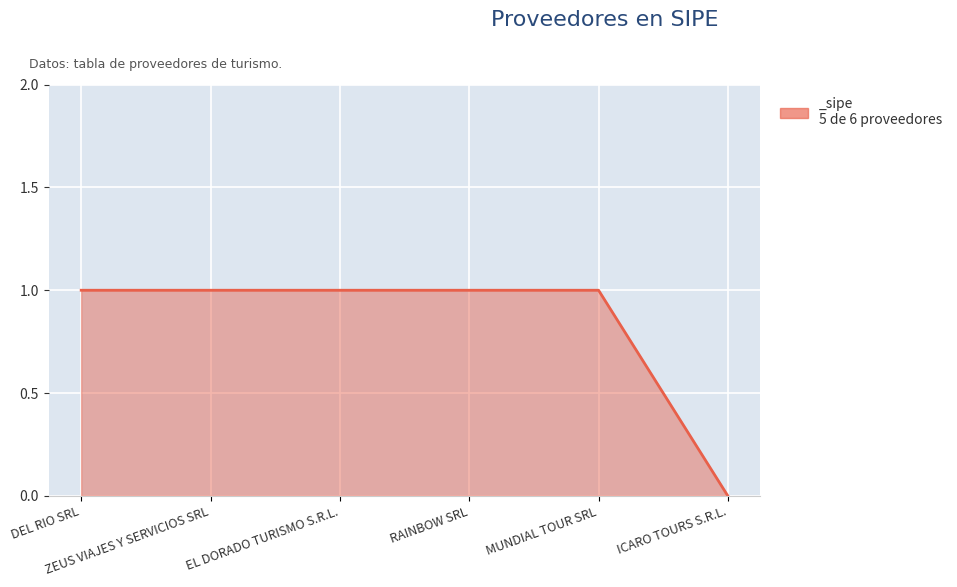

How many lines are shown in the chart?

1